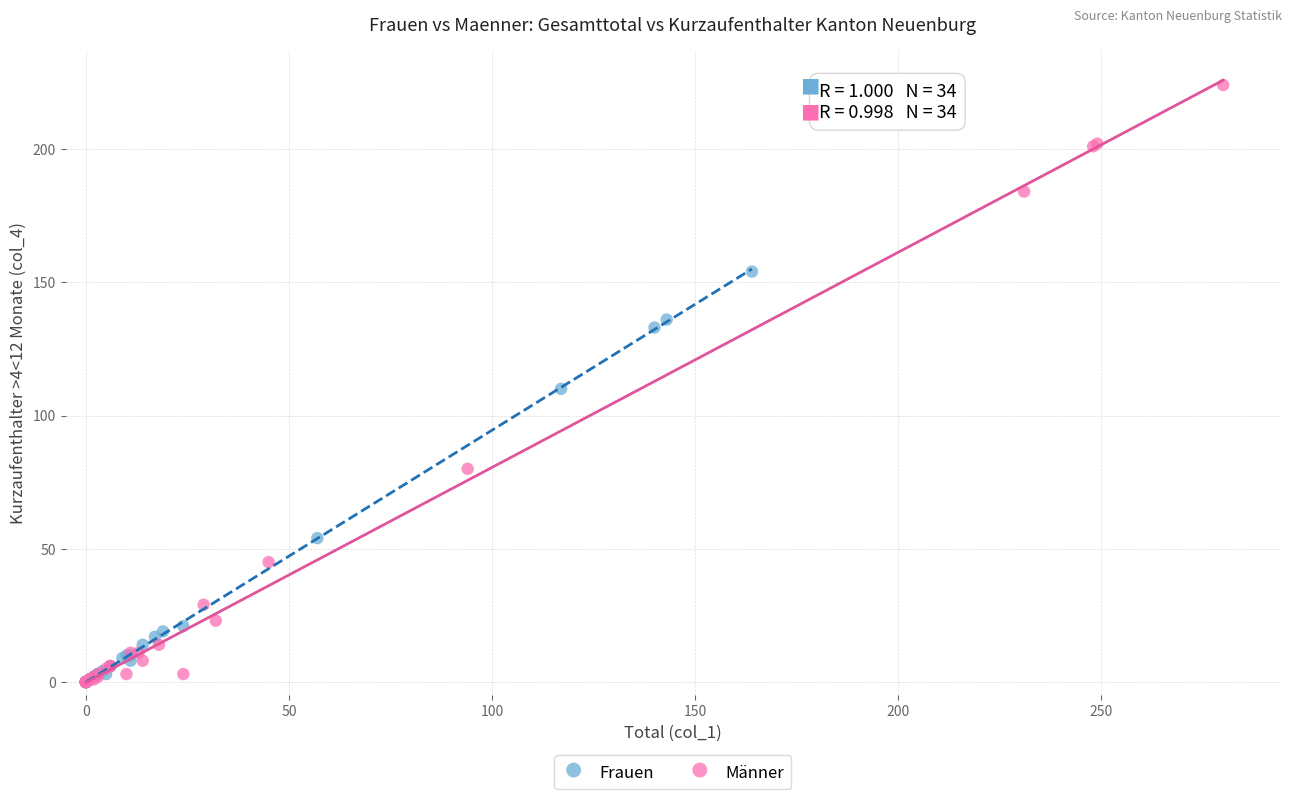

Which series has the largest Y range (max minus min)?

Männer